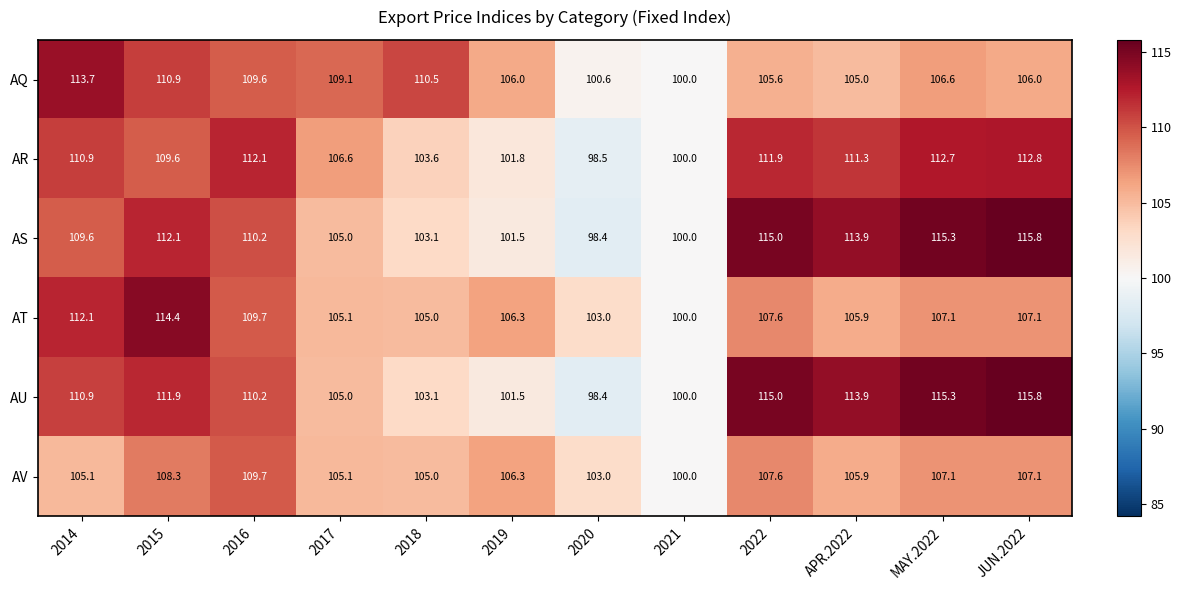

Which label corresponds to the largest value in the chart?

JUN.2022